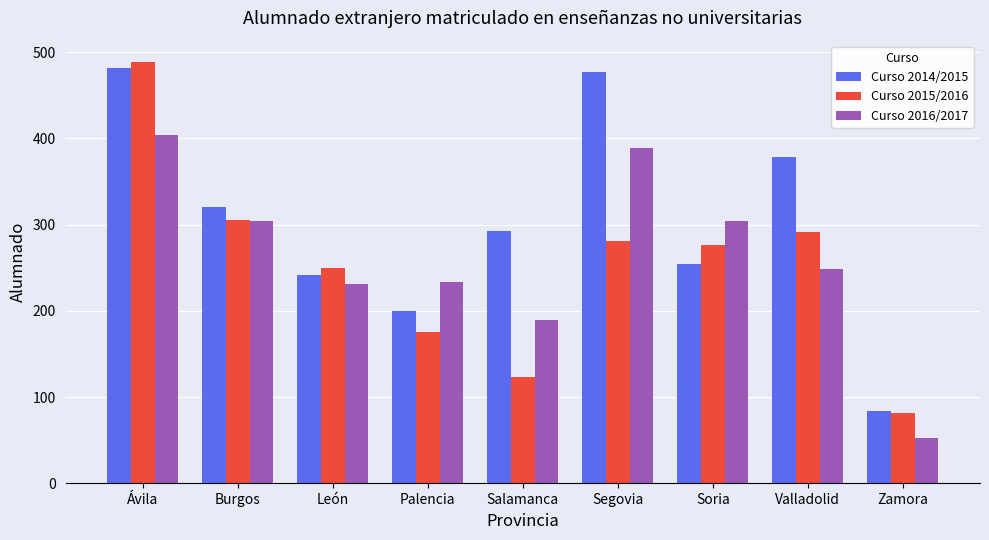

What is the difference between the Curso 2015/2016 values at Ávila and León?

239